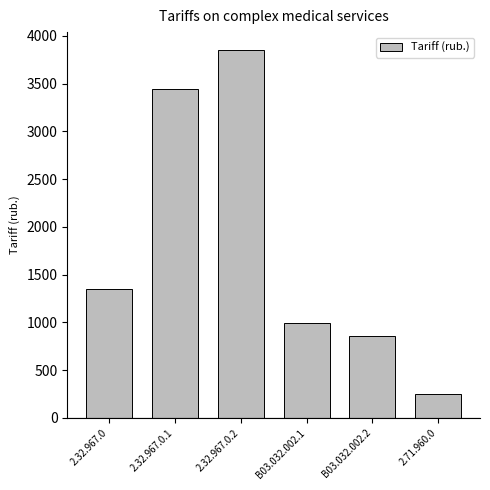

Between 2.71.960.0 and 2.32.967.0.2, which is larger?

2.32.967.0.2